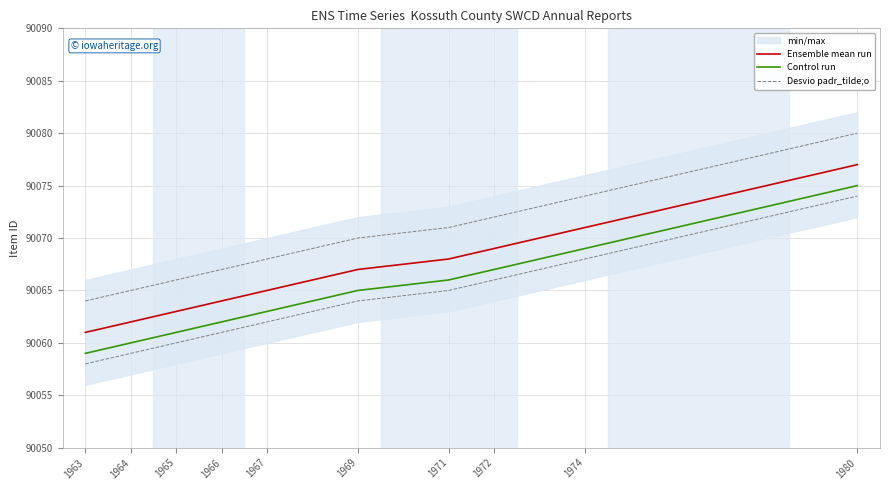

At which label is Desvio padr_tilde;o closest to 90072?

1972